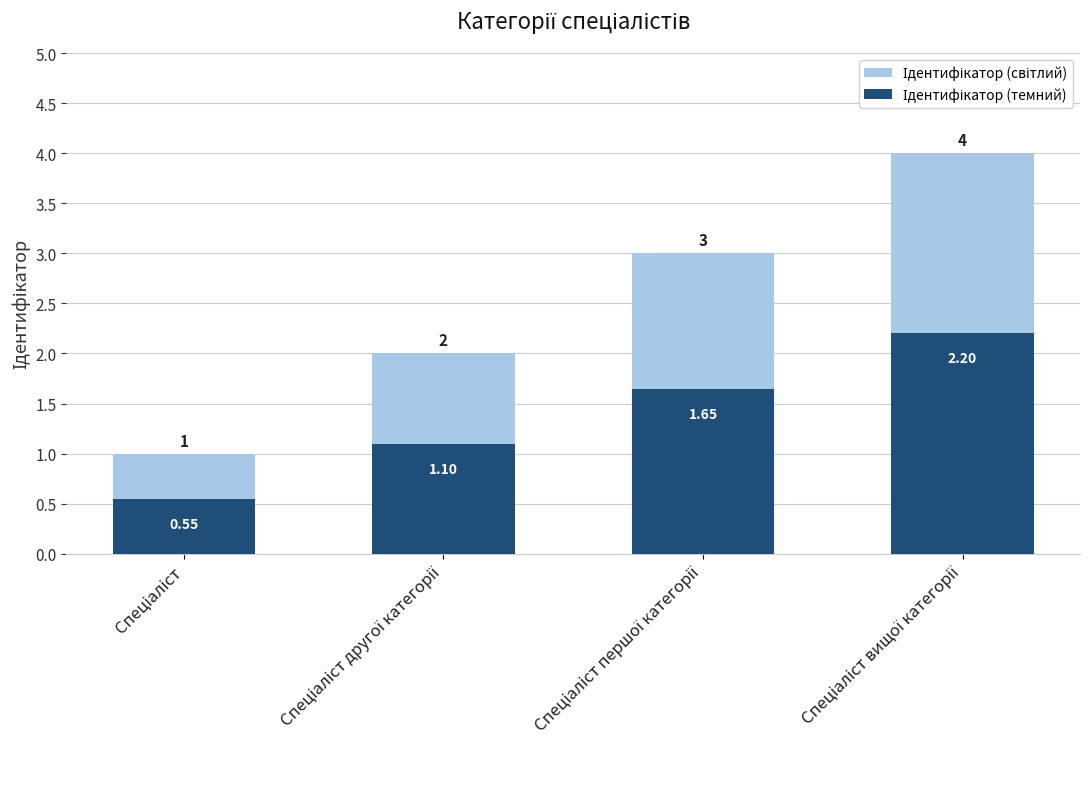

True or false: the data shows 5 at Спеціаліст першої категорії.

False